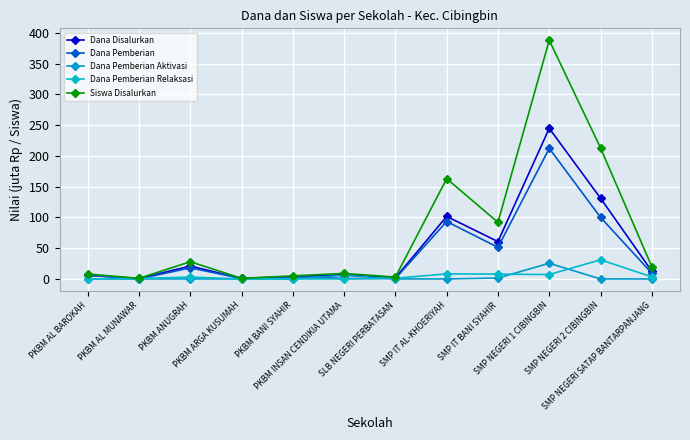

Count the number of categories in the chart.

12